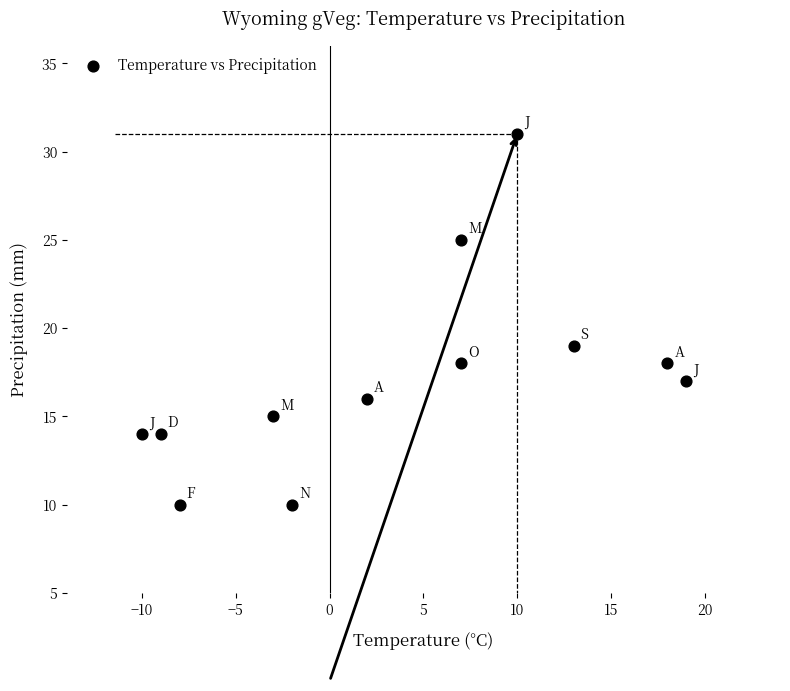

What is the range of Y values (max minus min)?

21